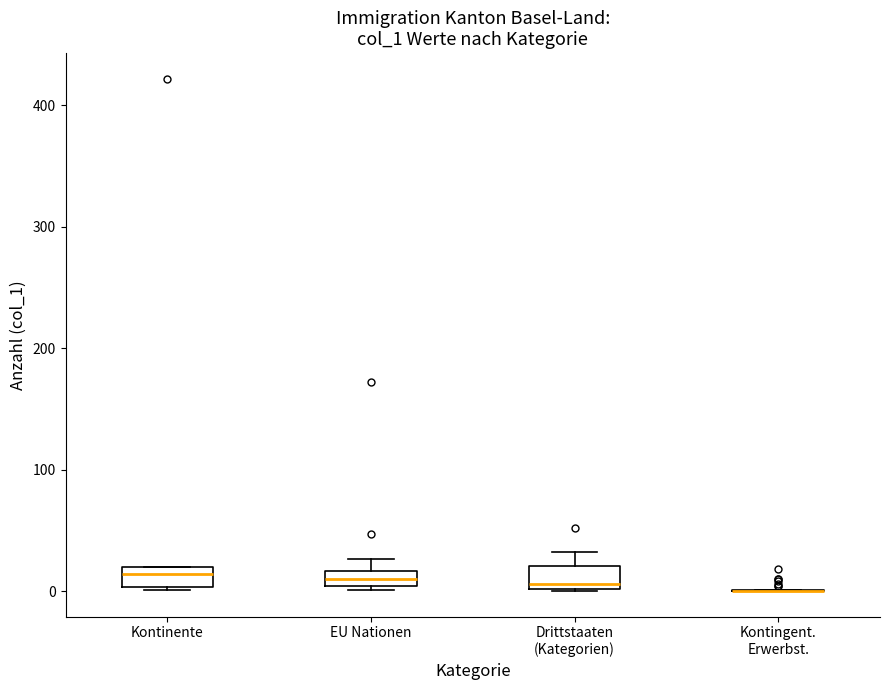

Where is the upper edge of the box for EU Nationen on the y-axis? The values are not printed on the chart, so give them approximately, as read against the axis.

20